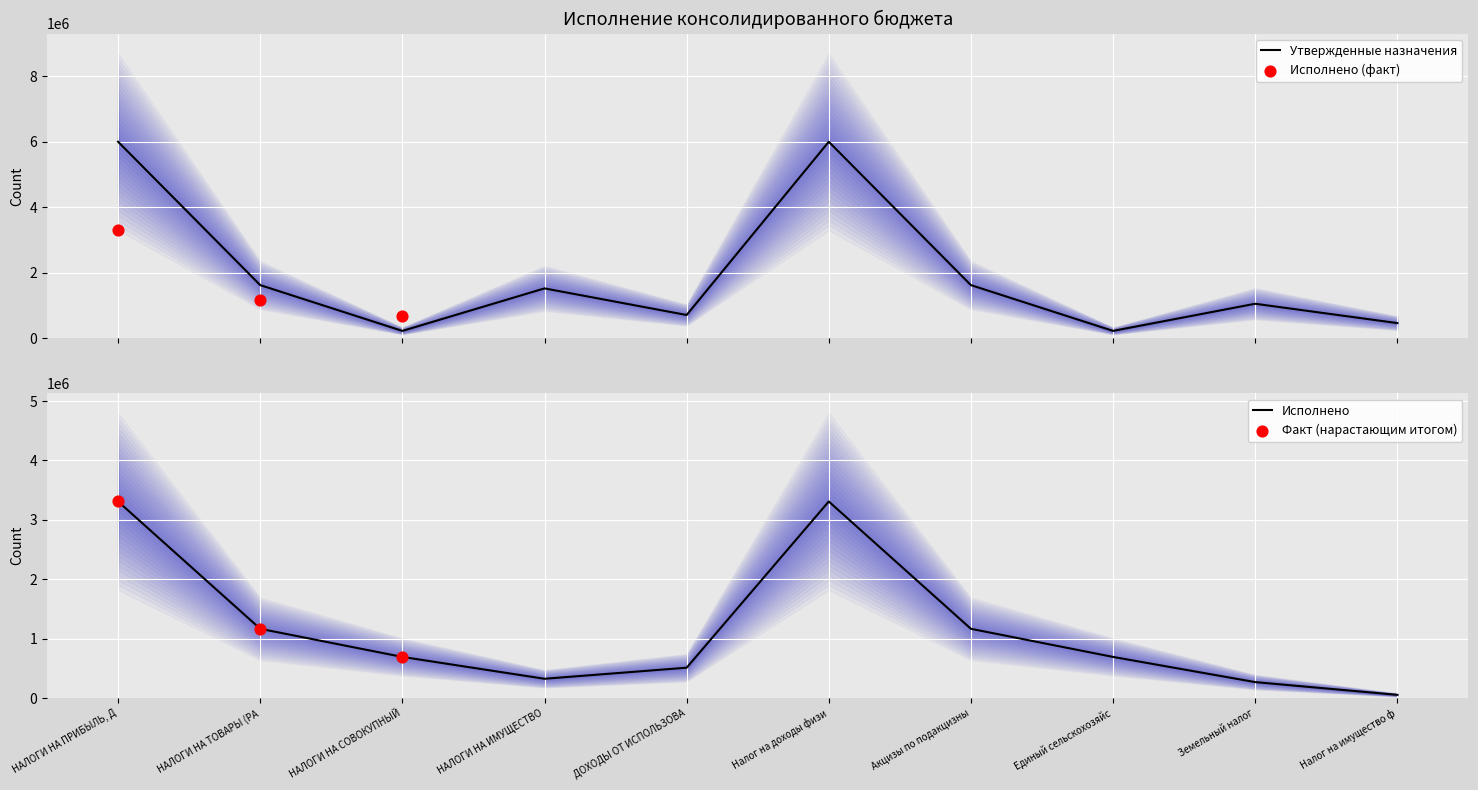

What is the highest value of the Утвержденные назначения series?

5998000